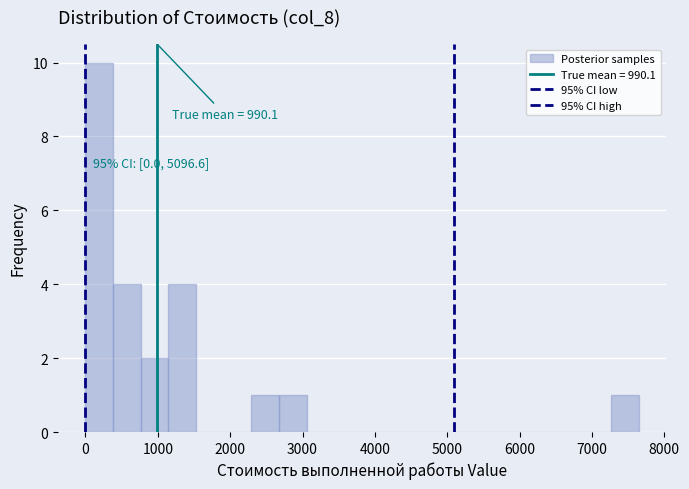

Around what value on the x-axis is the tallest bar? Give the approximate position of its centre, as read against the axis.

200